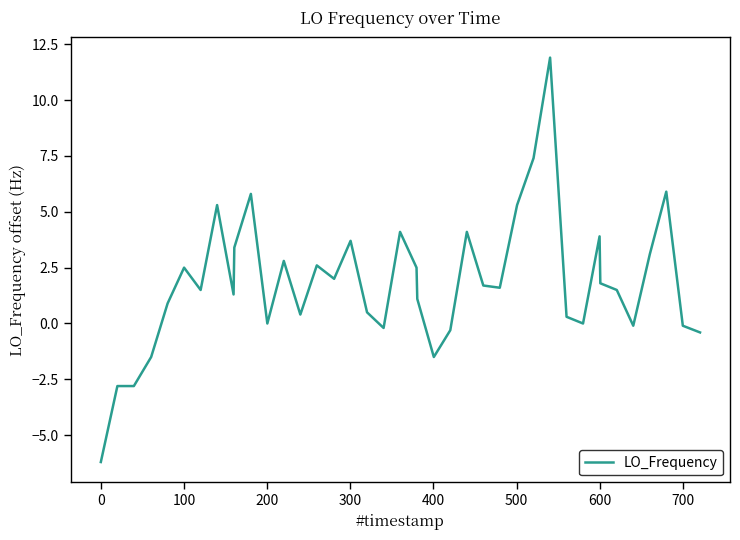

What is the difference between the maximum and minimum values?

18.1